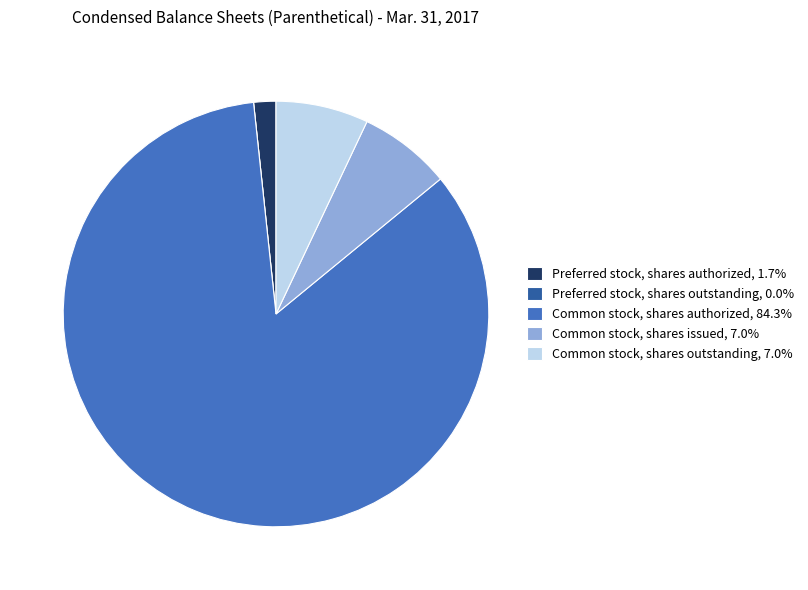

Between Preferred stock, shares authorized and Common stock, shares outstanding, which is larger?

Common stock, shares outstanding